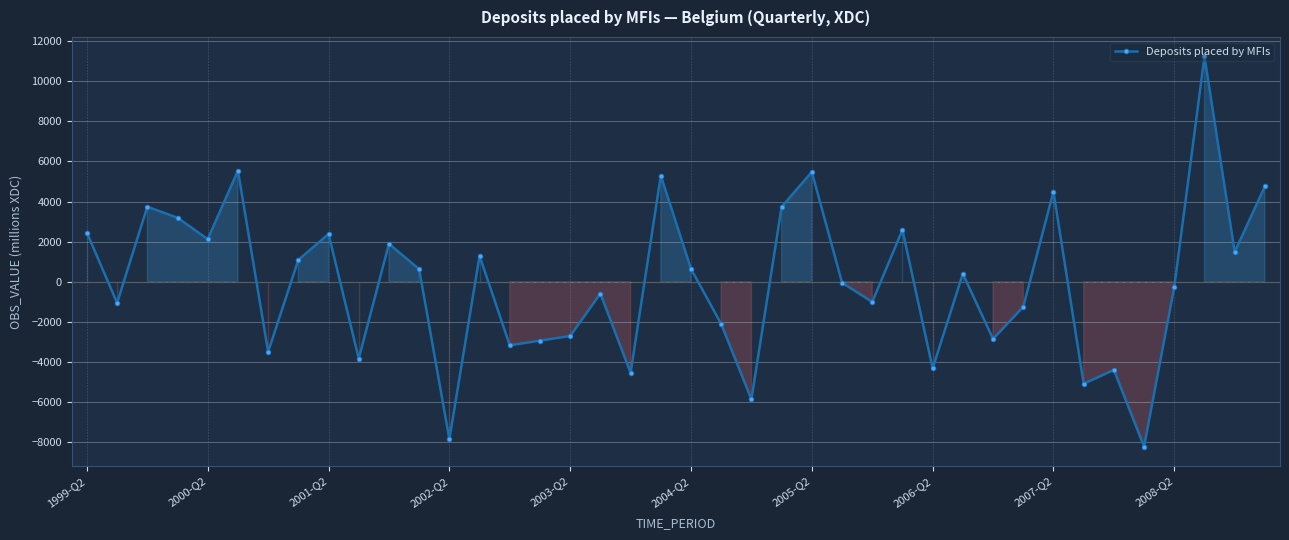

How many interior local valleys (lower than both neighbors) does the data have?

14